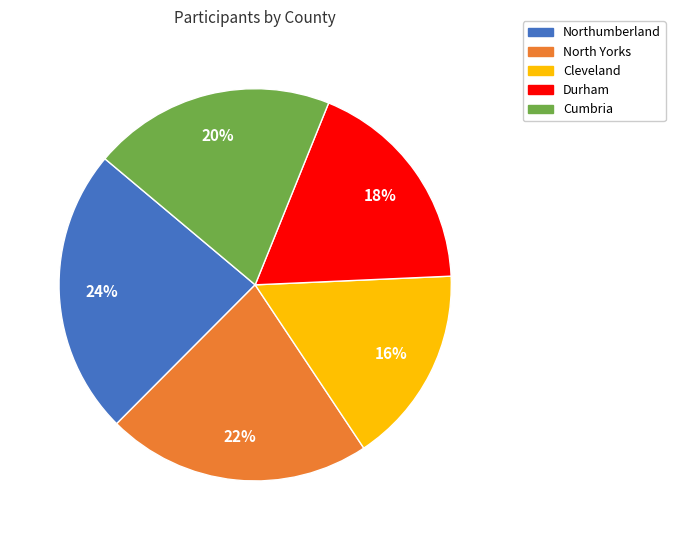

Do Cumbria and Northumberland together represent more than half of the pie?

No